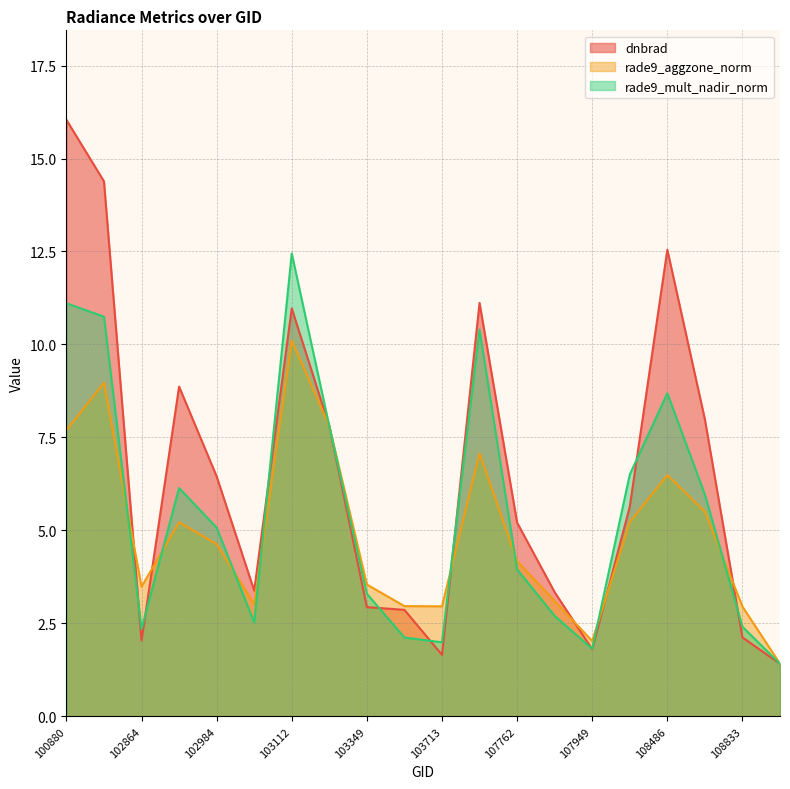

After their last crossing, which series has the higher values: rade9_aggzone_norm or rade9_mult_nadir_norm?

rade9_aggzone_norm